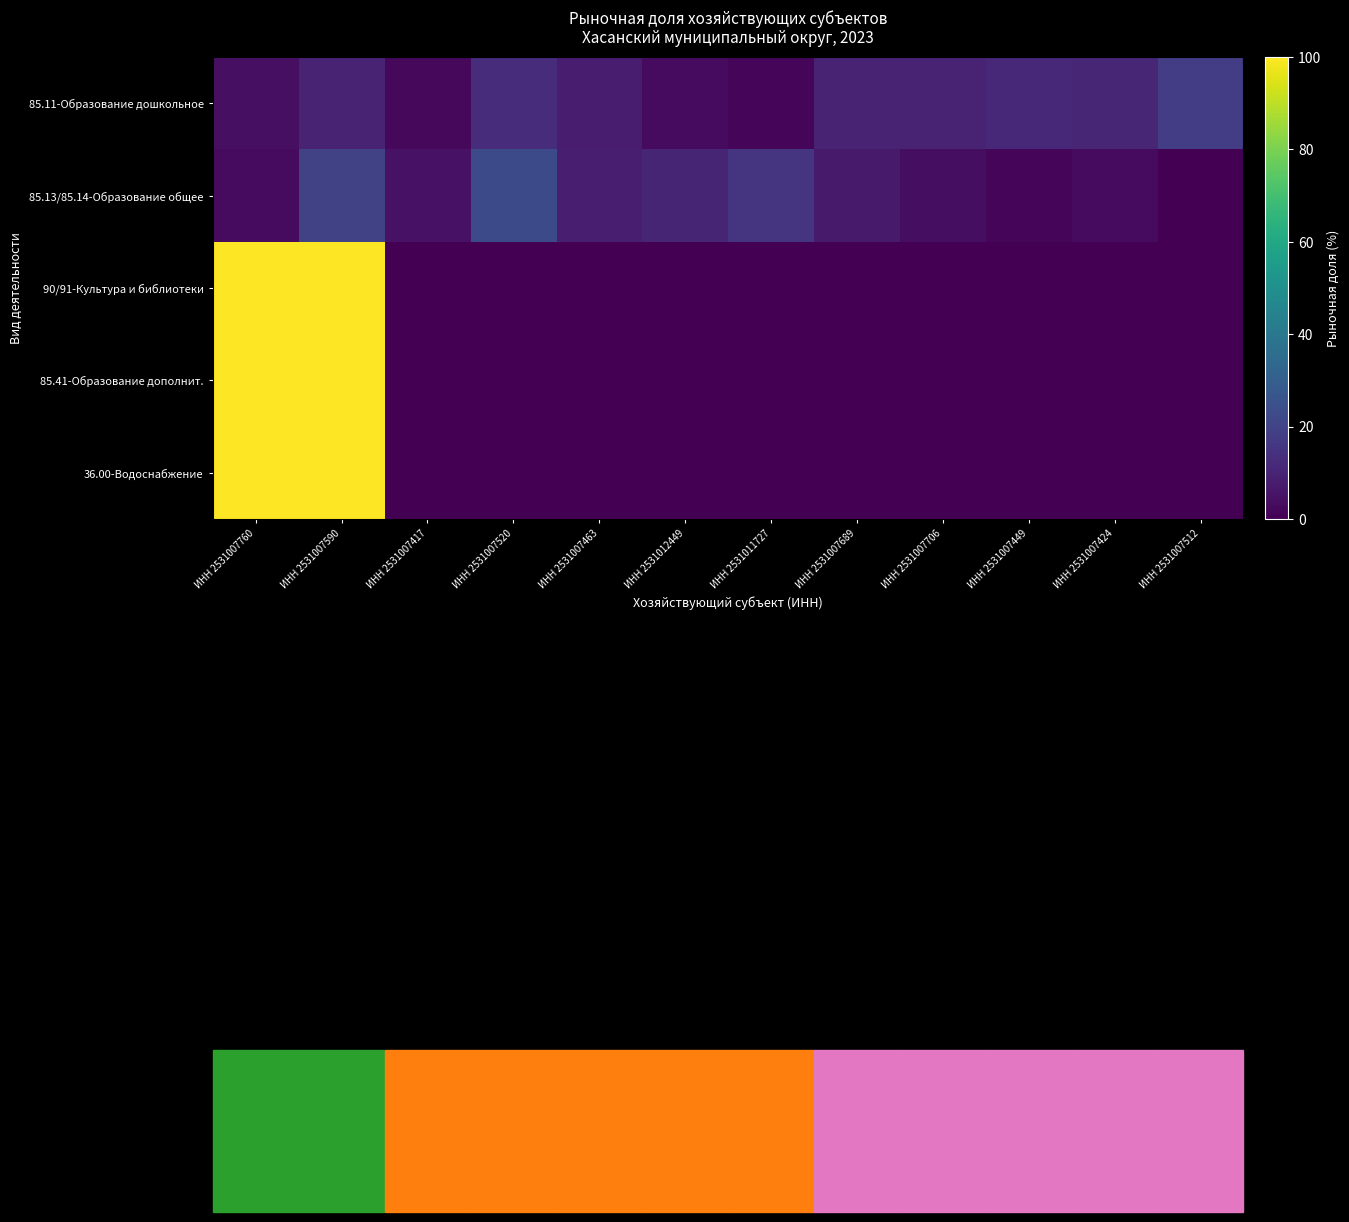

List the series in order of their peak value, lowest first.

85.11-Образование дошкольное, 85.13/85.14-Образование общее, 90/91-Культура и библиотеки, 85.41-Образование дополнит., 36.00-Водоснабжение